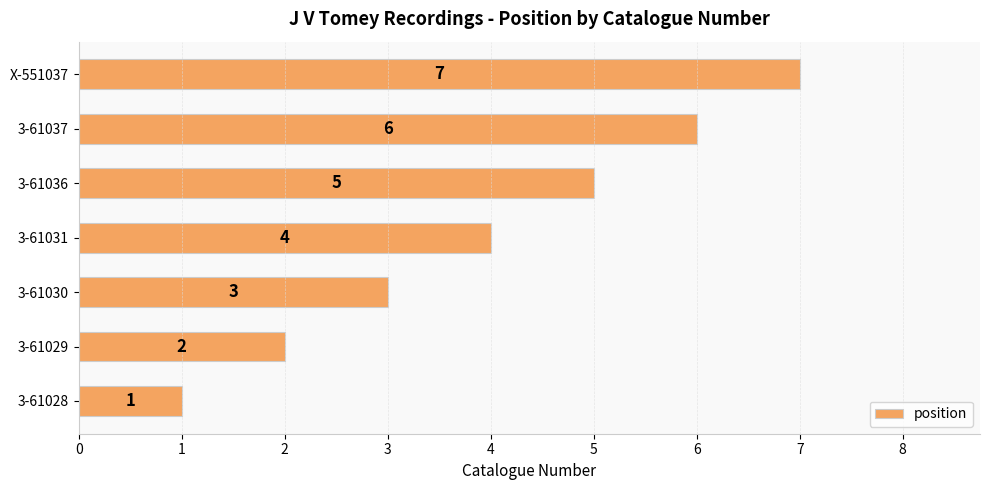

What is the greatest value displayed?

7